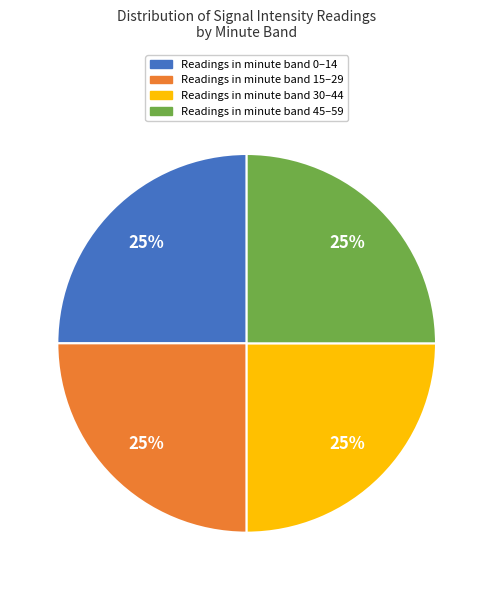

Does Readings in minute band 45–59 account for over 50% of the chart?

No